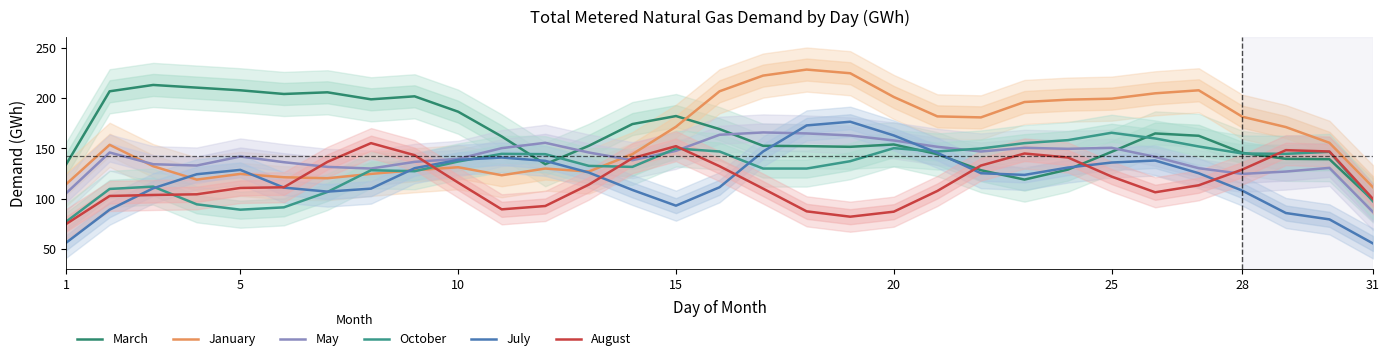

Is it true that July equals 93.0 at 15?

True